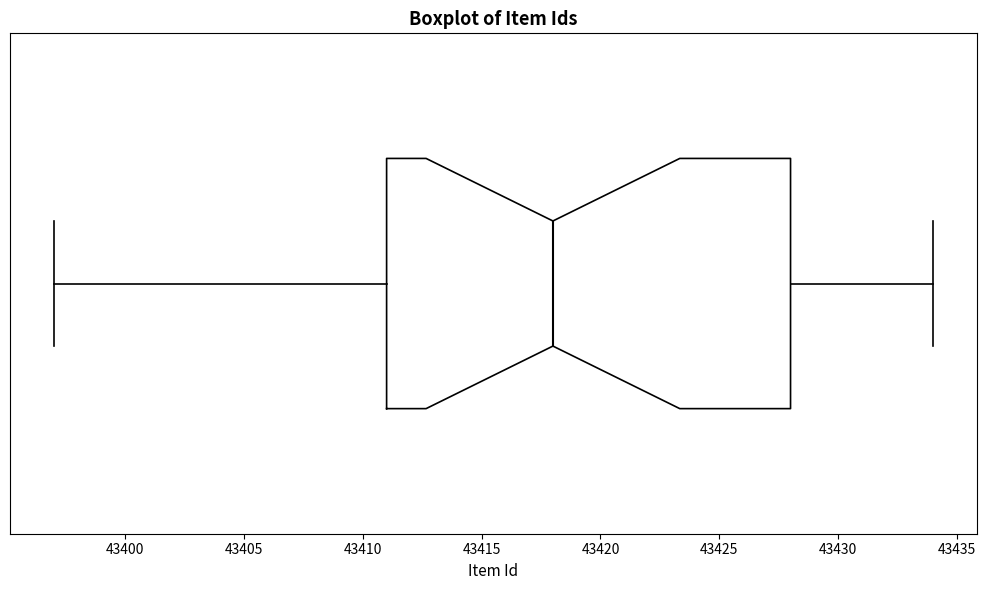

Read this box plot against the x-axis: the position of the median line, the range covered by the box, and the ends of both whiskers. The values are not printed on the chart, so give them approximately, as read against the axis.

median 43418, box 43411 to 43428, whiskers 43397 to 43434